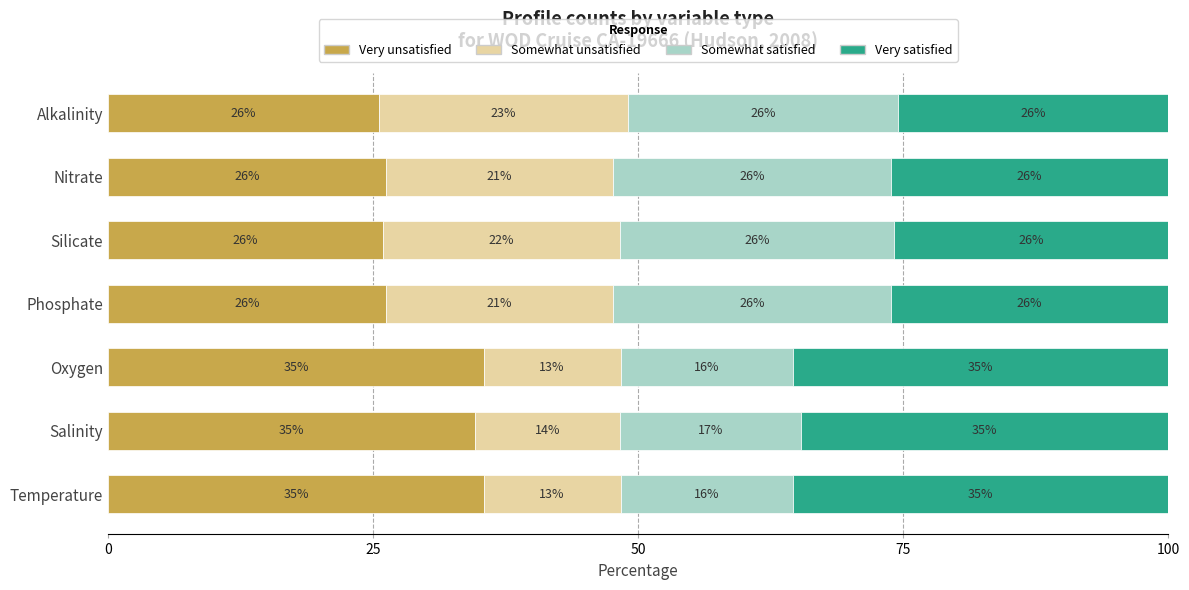

What are all the series names shown in the legend?

Very unsatisfied, Somewhat unsatisfied, Somewhat satisfied, Very satisfied